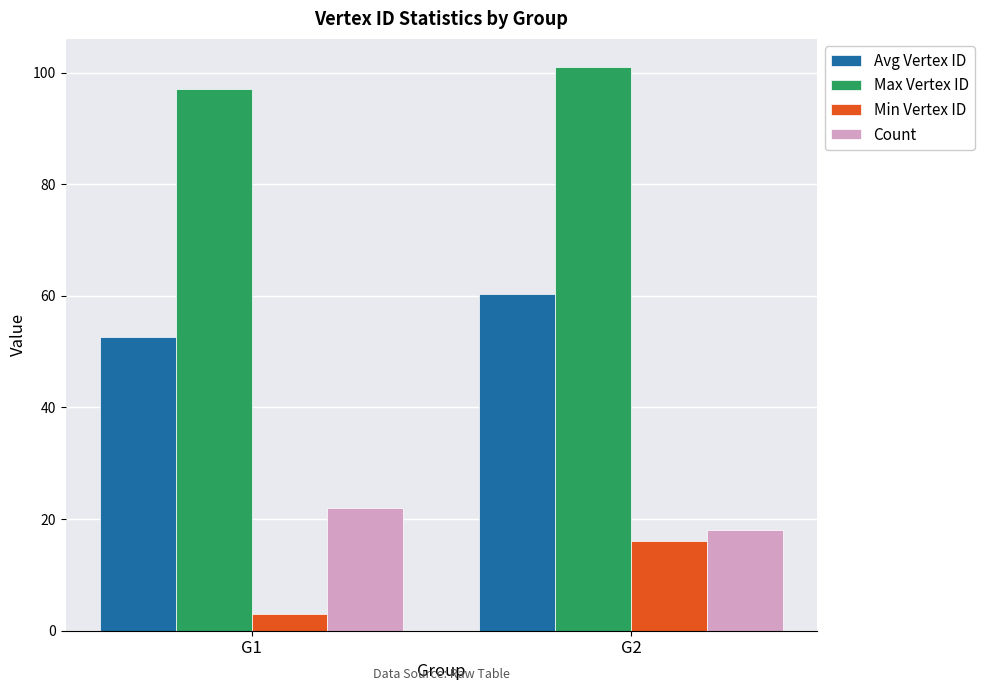

What is the difference between the maximum and minimum values in the Count series?

4.0